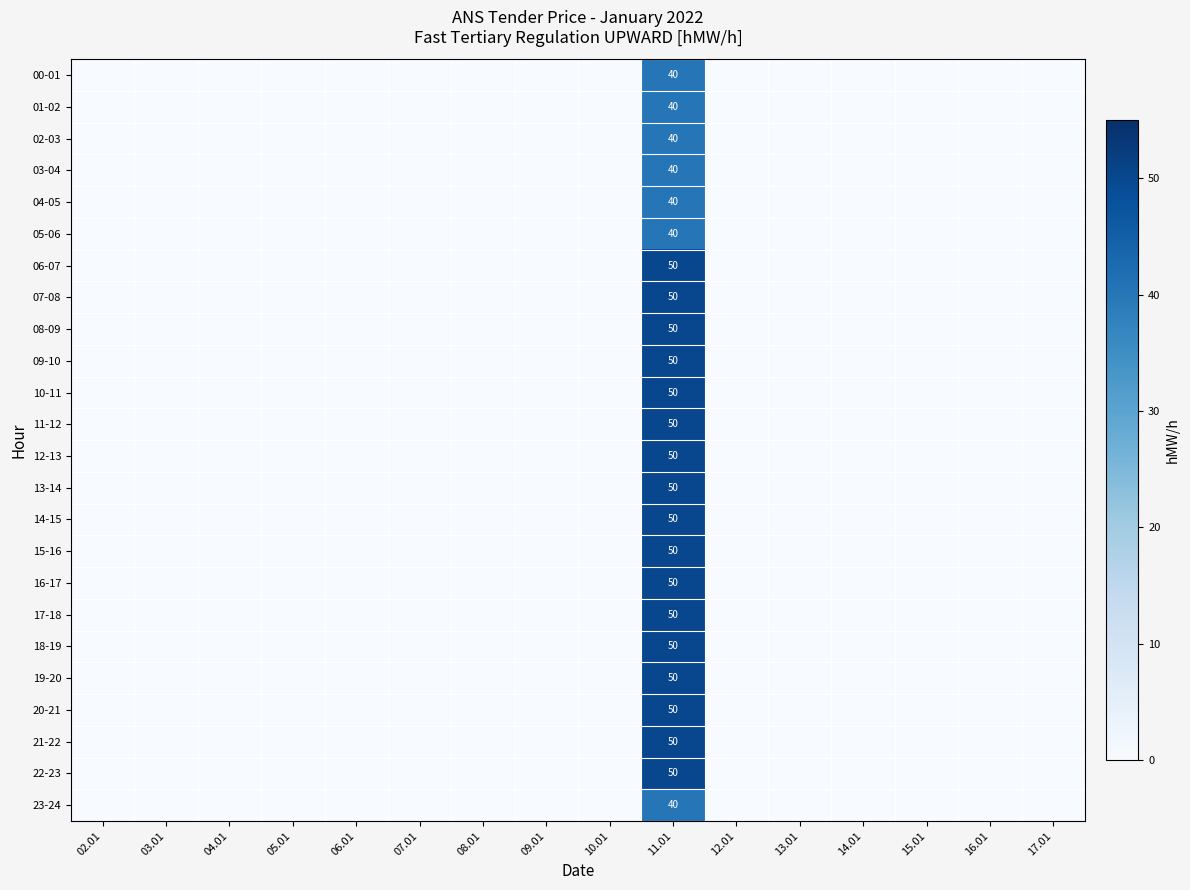

Which series has the largest total across all categories?

06-07